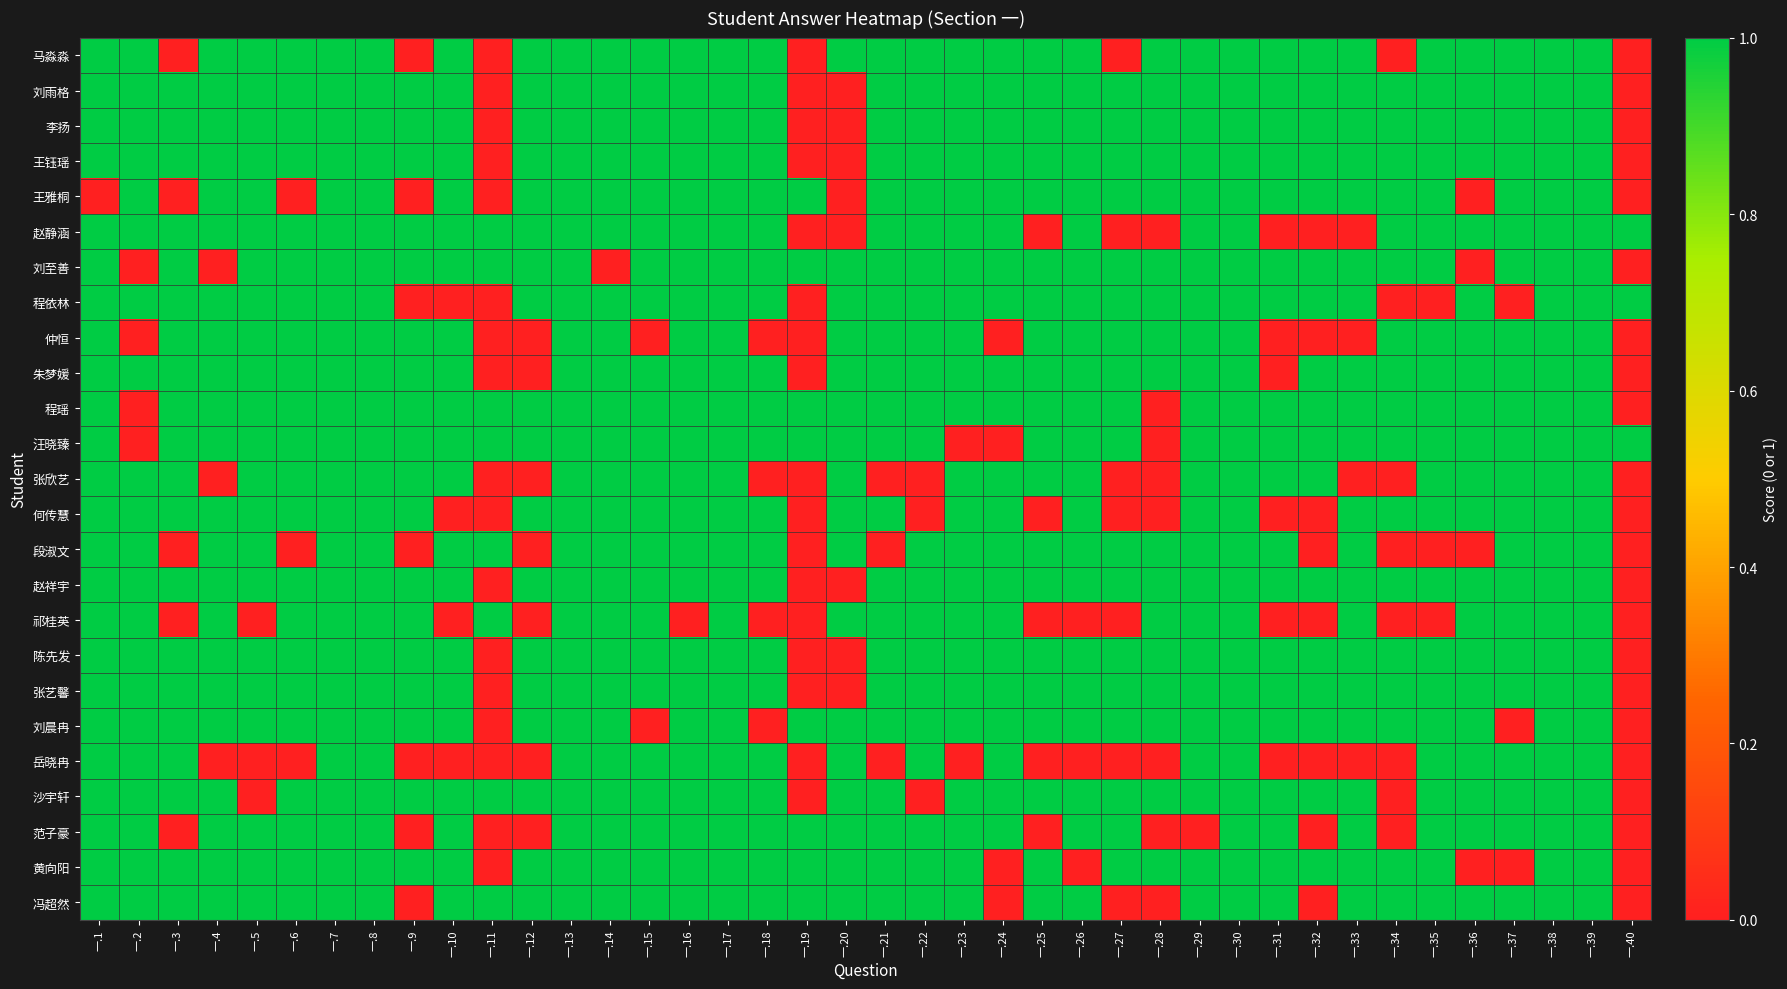

Which has a higher value, 一.12 or 一.24?

一.12